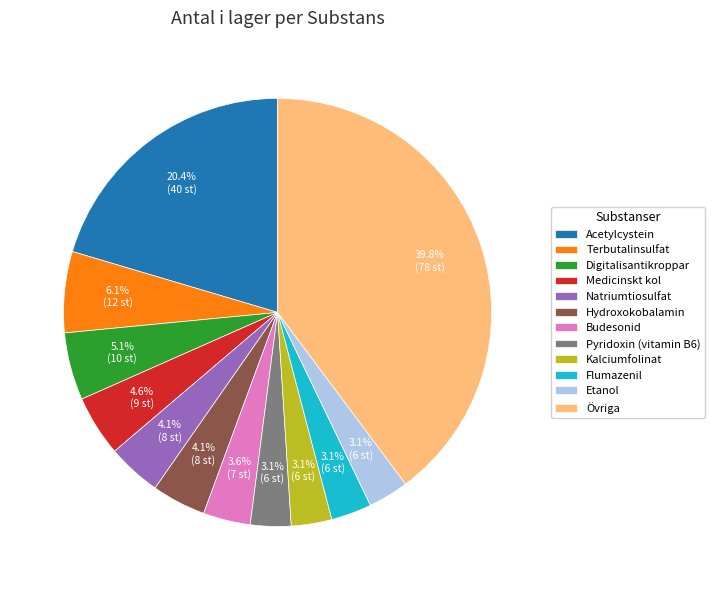

What percentage is the Acetylcystein slice, to the nearest percent?

20%